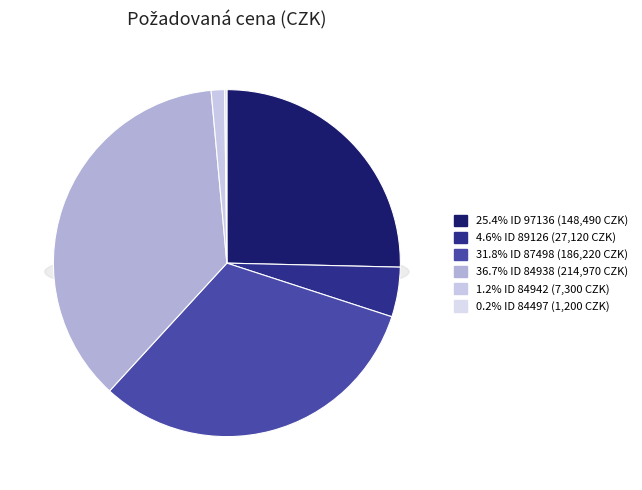

Is it true that 89126 is 5% of the pie?

True